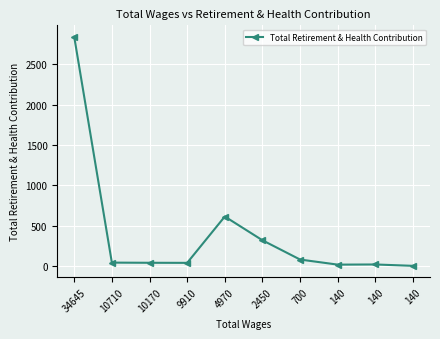

What is the value of the 6th point from the left?

318